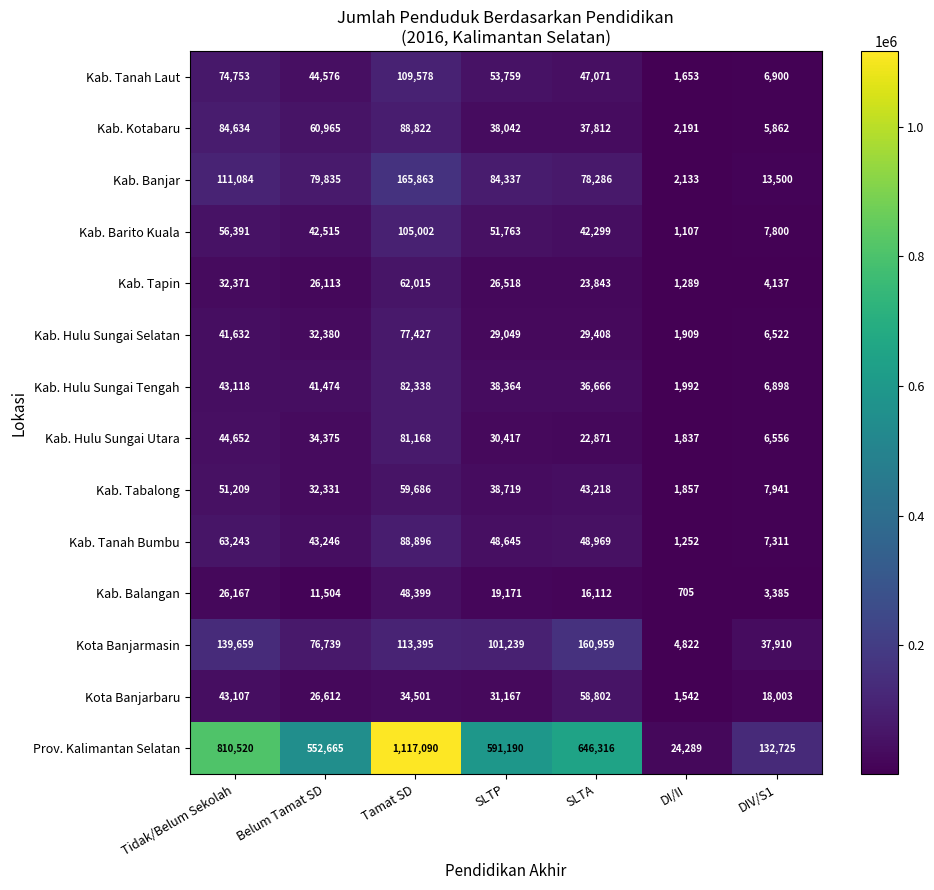

At which label does Kab. Tapin first exceed 26113?

Tidak/Belum Sekolah